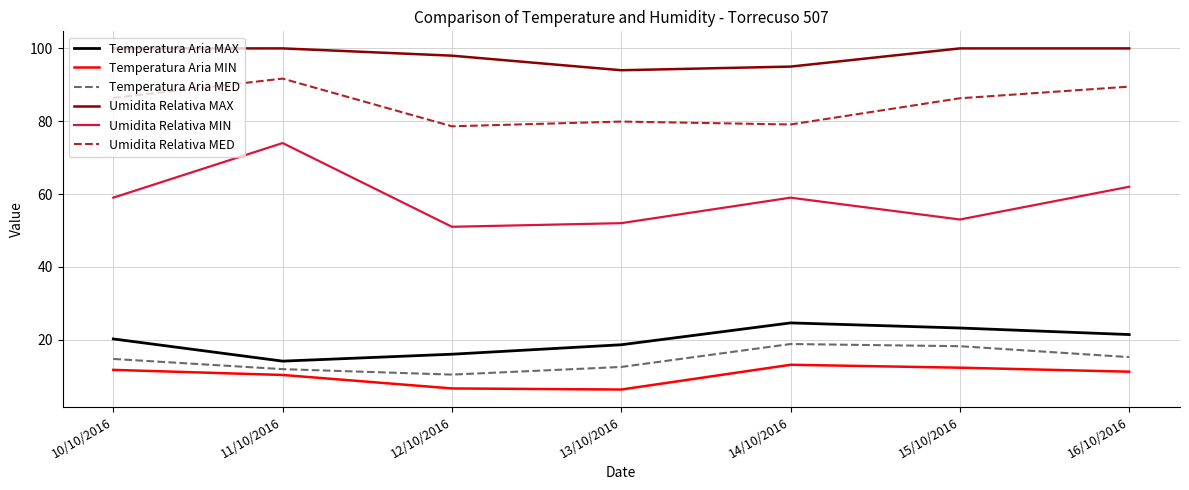

The value of Temperatura Aria MAX at 15/10/2016 is 15.4. True or false?

False